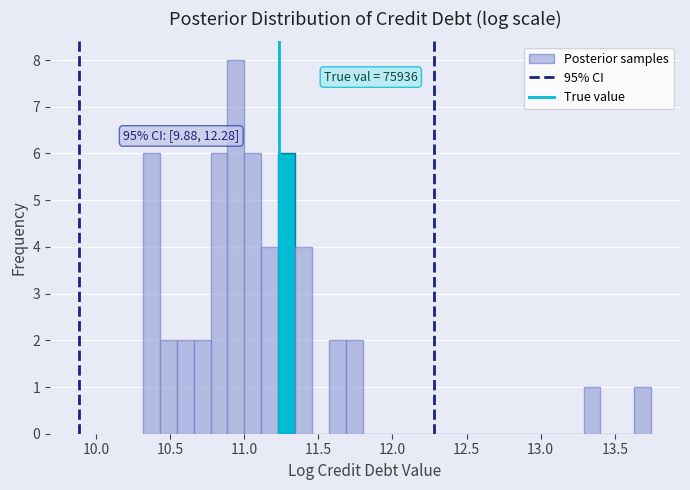

Around what value on the x-axis is the tallest bar? Give the approximate position of its centre, as read against the axis.

10.95